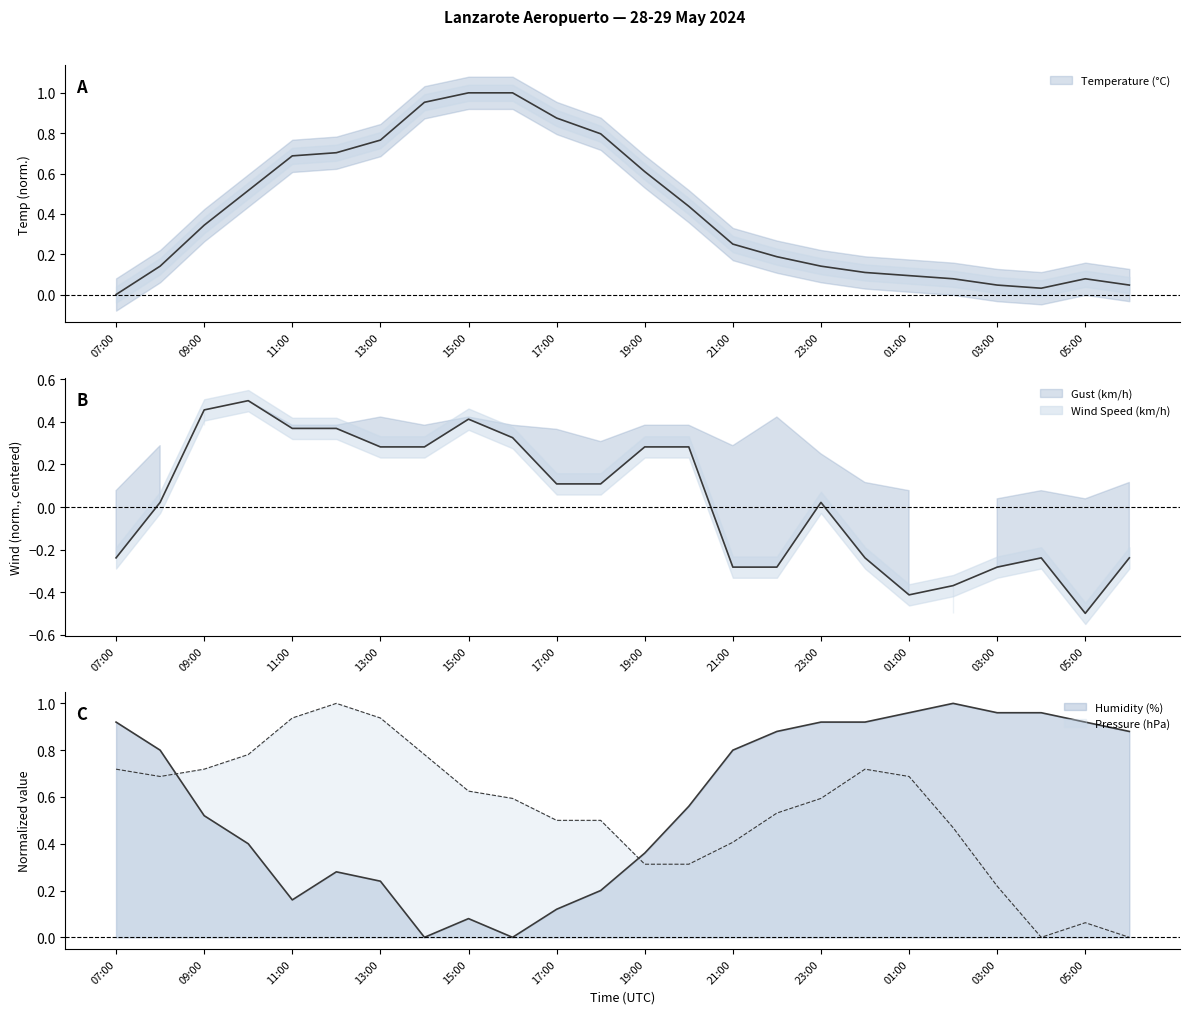

What is the sum of all Pressure (hPa) values?

13.1